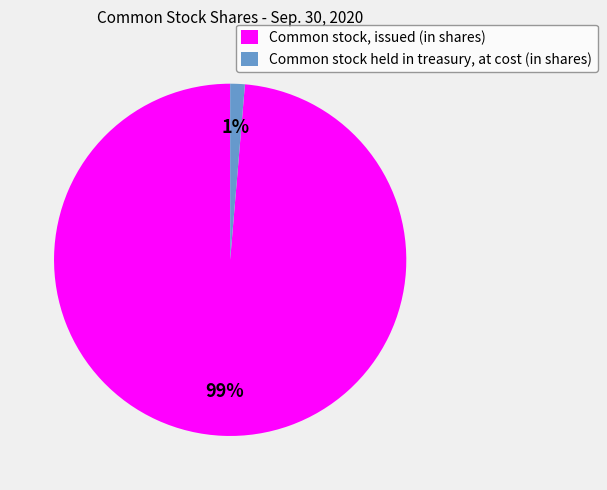

Combined, do Common stock, issued (in shares) and Common stock held in treasury, at cost (in shares) account for over 50%?

Yes